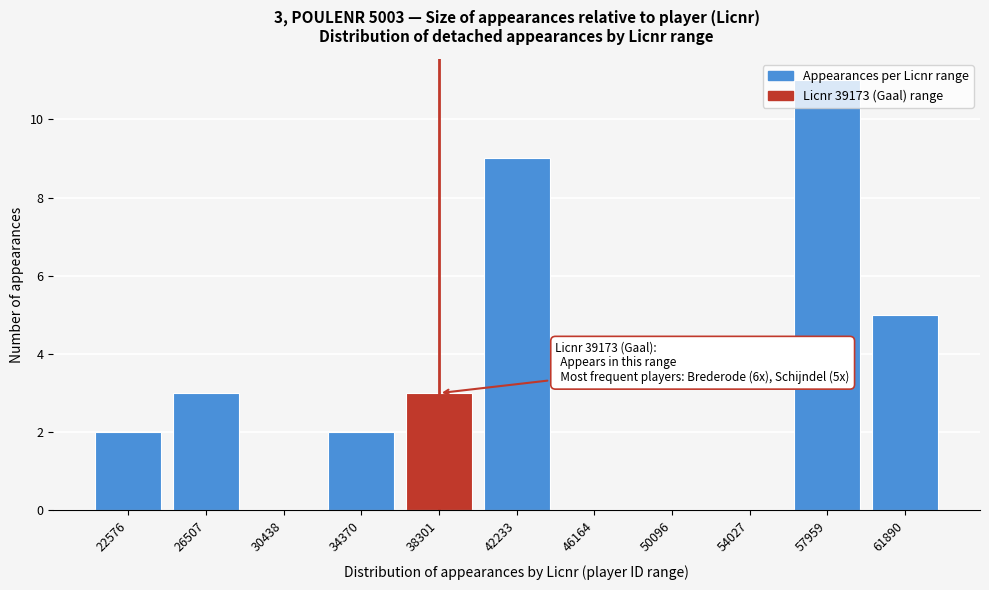

Which has a higher value, 26507 or 22576?

26507